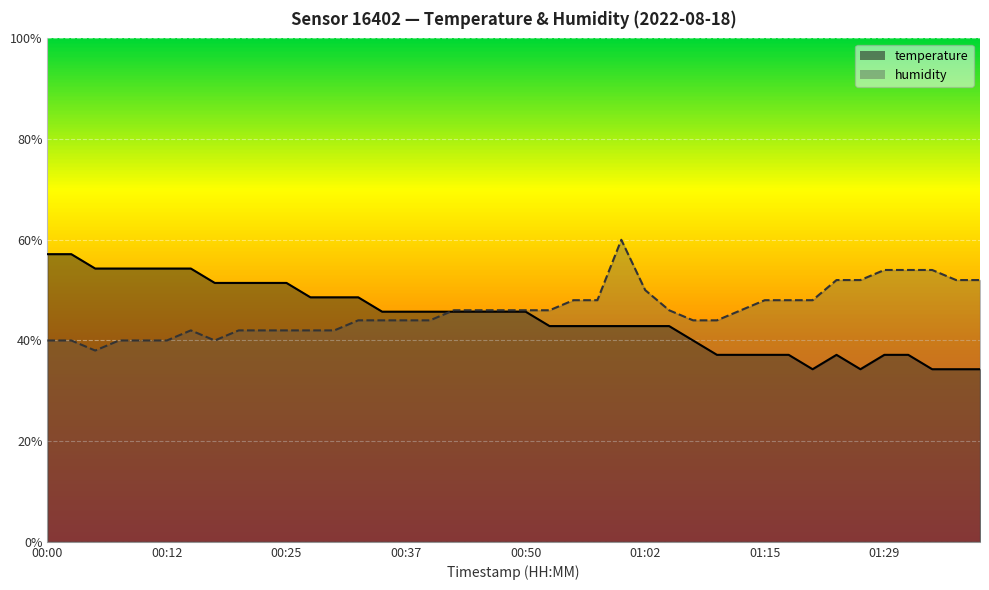

After their last crossing, which series has the higher values: humidity or temperature?

humidity